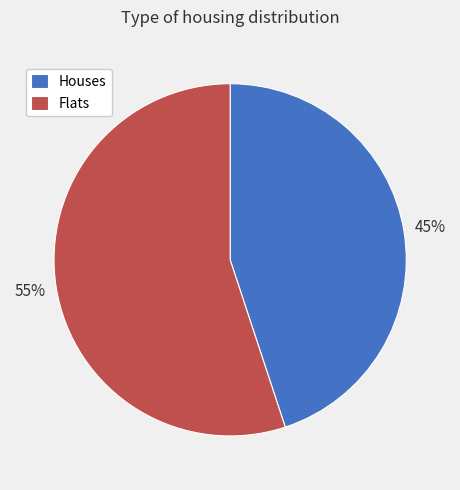

Which slice is the largest?

Flats